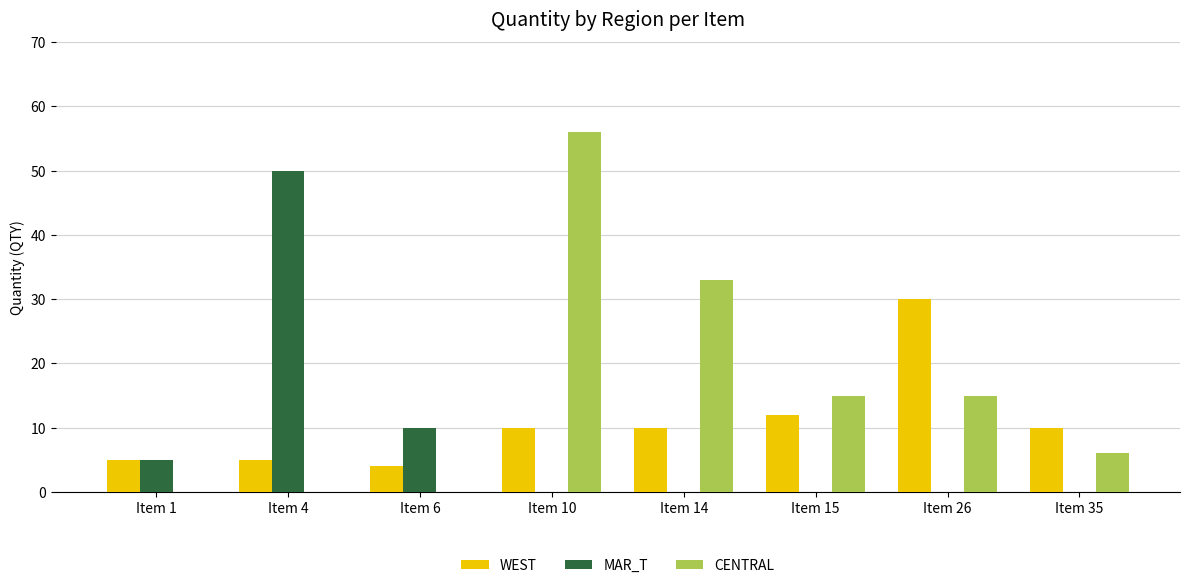

Which category has the highest value in the WEST series?

Item 26